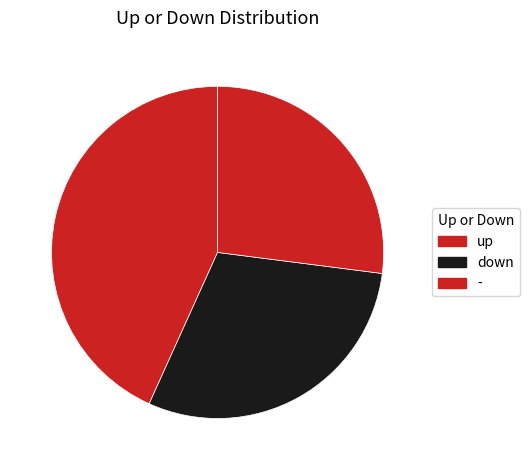

How many segments does this pie chart have?

3